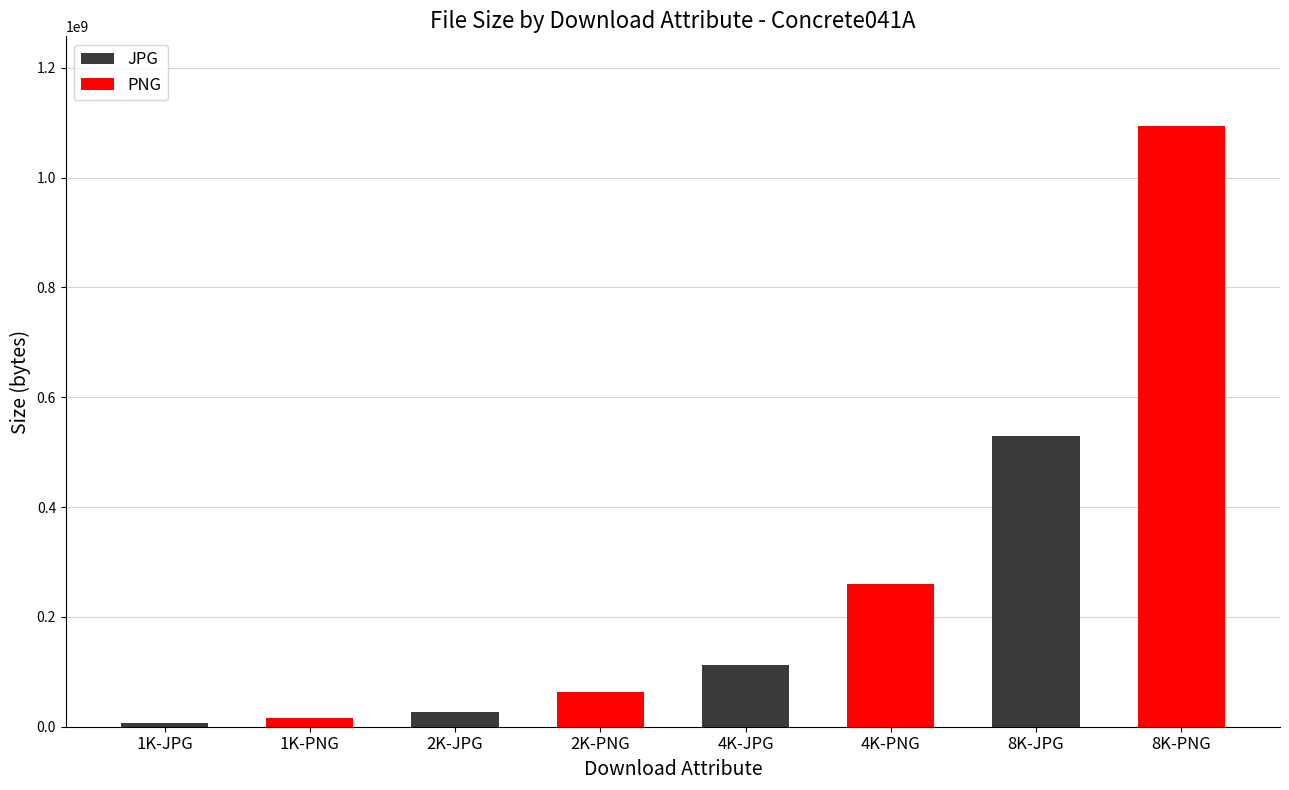

What is the maximum value shown in the chart?

1093243532